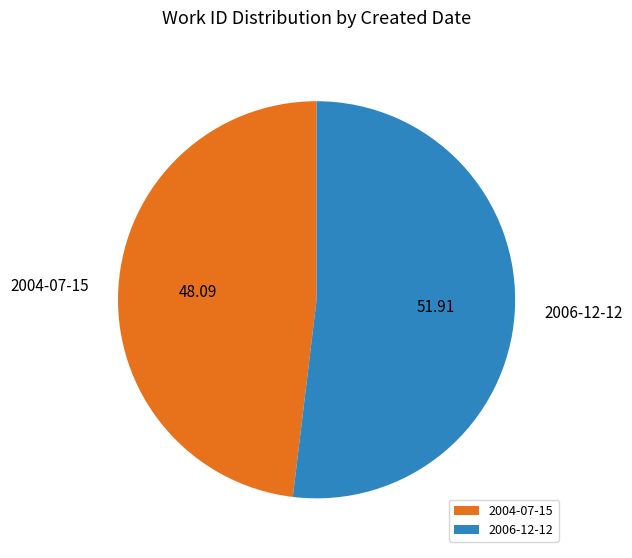

Count the number of slices in the pie.

2